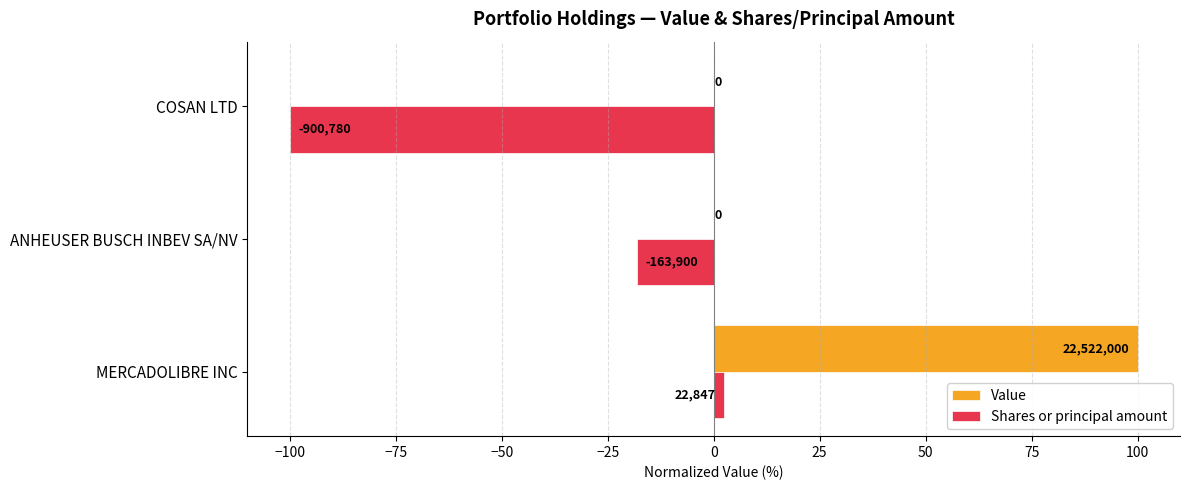

What are all the series names shown in the legend?

Value, Shares or principal amount